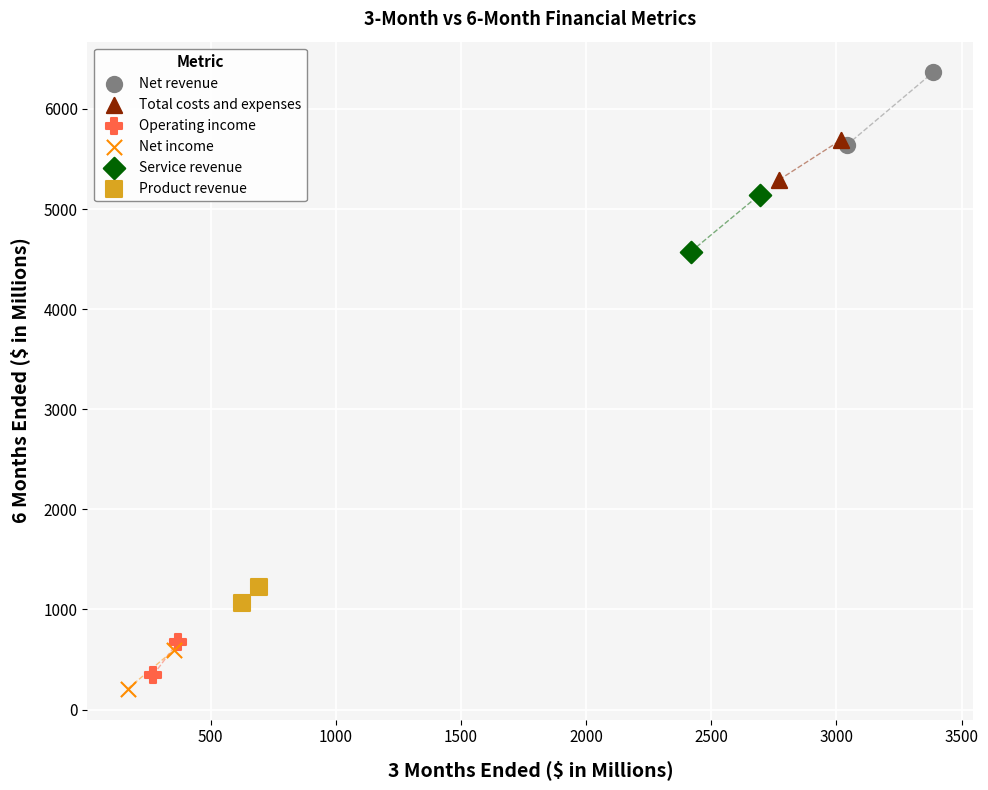

What are all the series names shown in the legend?

Net revenue, Total costs and expenses, Operating income, Net income, Service revenue, Product revenue